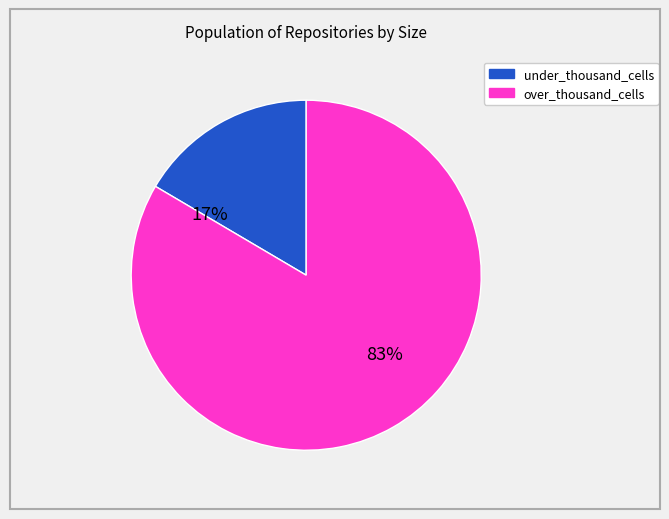

Is there a majority slice in this chart?

Yes